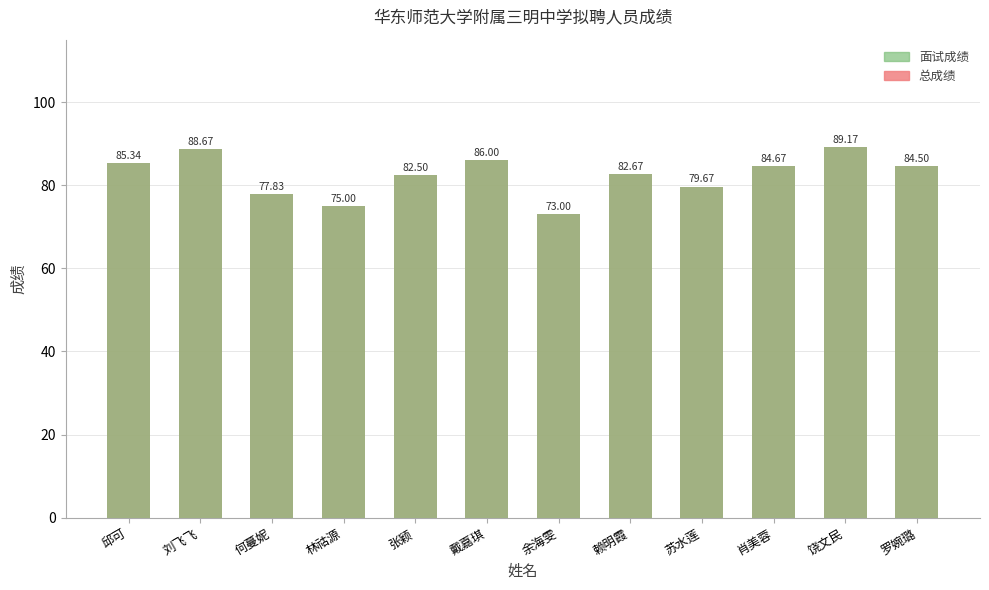

What value does the 面试成绩 series have at 赖明霞?

82.7